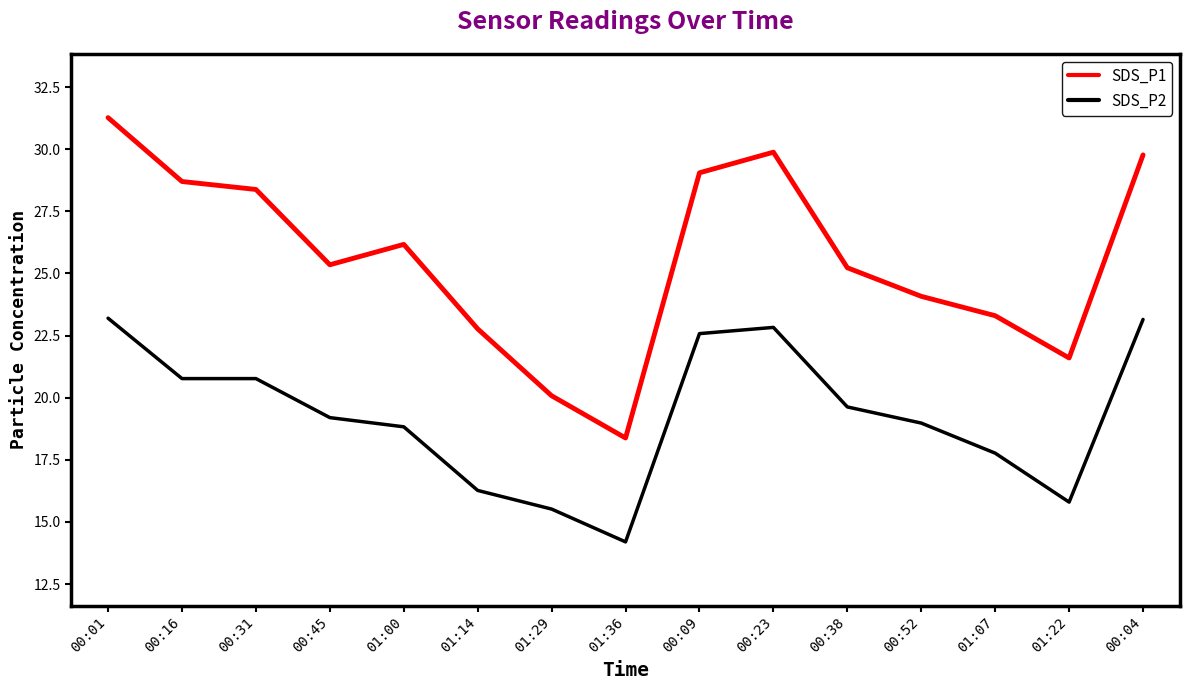

What is the difference between the maximum and minimum values in the SDS_P2 series?

9.0